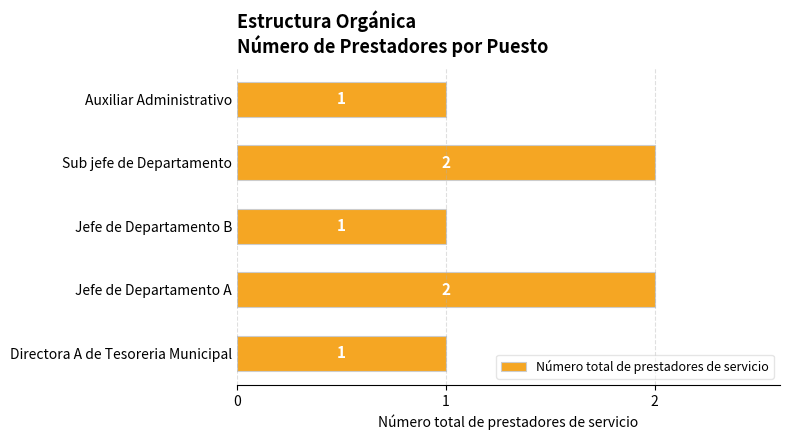

What is the sum of all values?

7